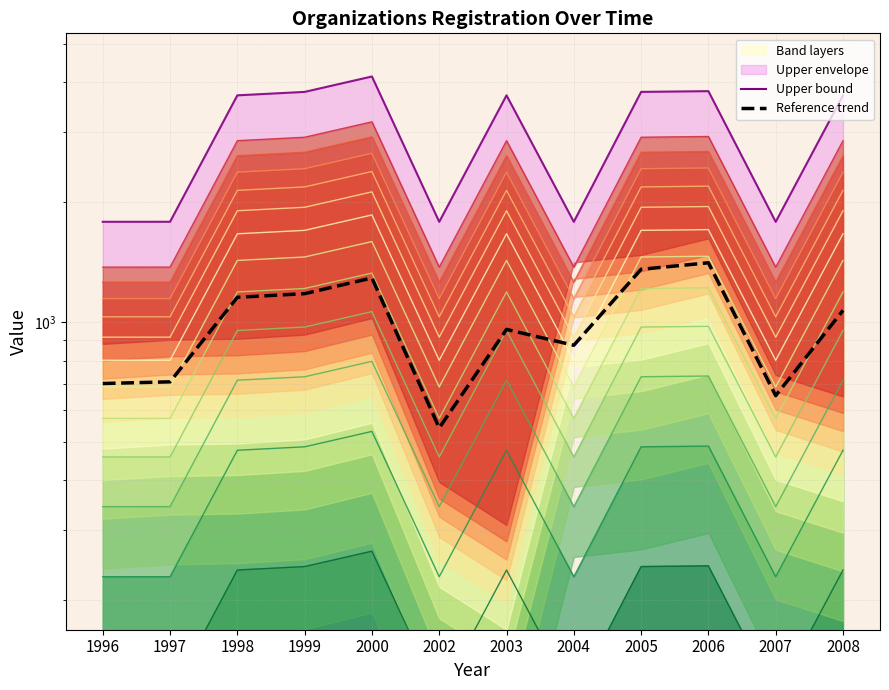

Does the chart display data point markers on the line(s)?

No